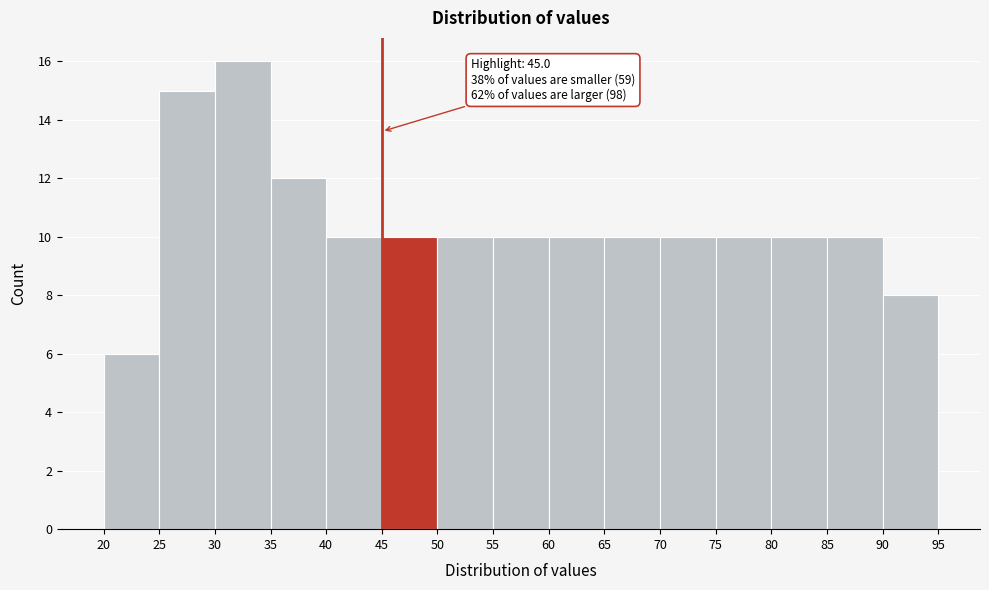

Which range on the x-axis has the tallest bar?

30 to 35